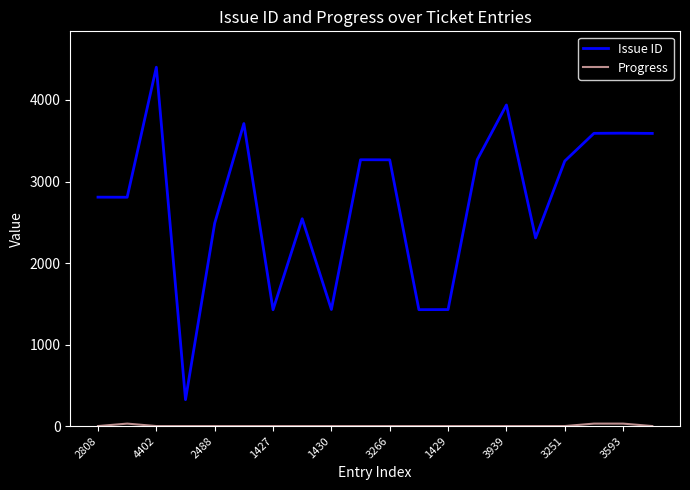

Which series has the largest total across all categories?

Issue ID